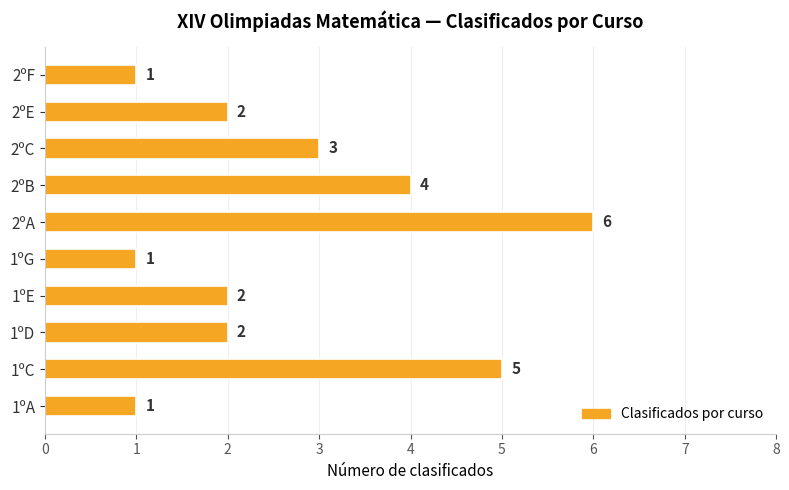

How many values are between 1 and 4?

8